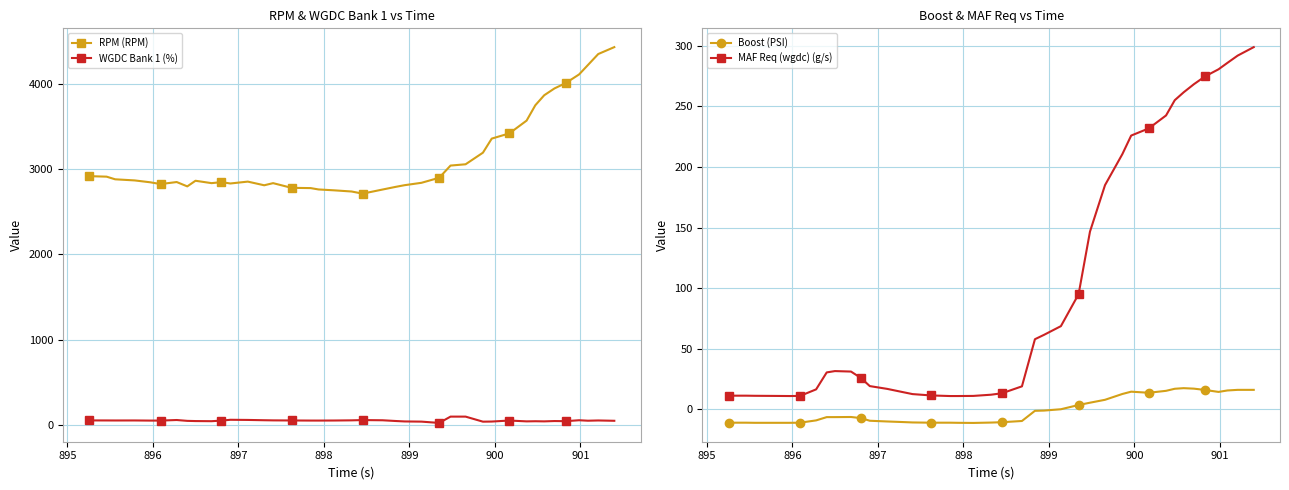

True or false: RPM (RPM) and WGDC Bank 1 (%) cross at least once.

False